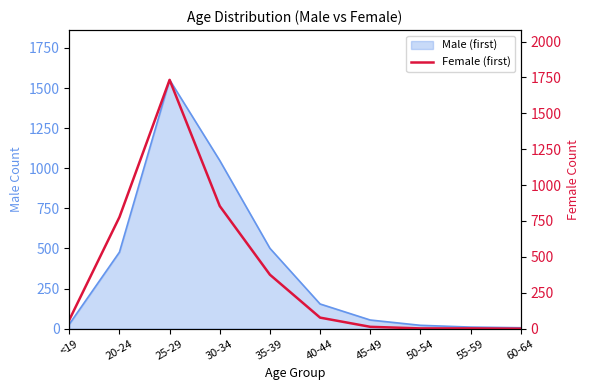

What is the average value?

390